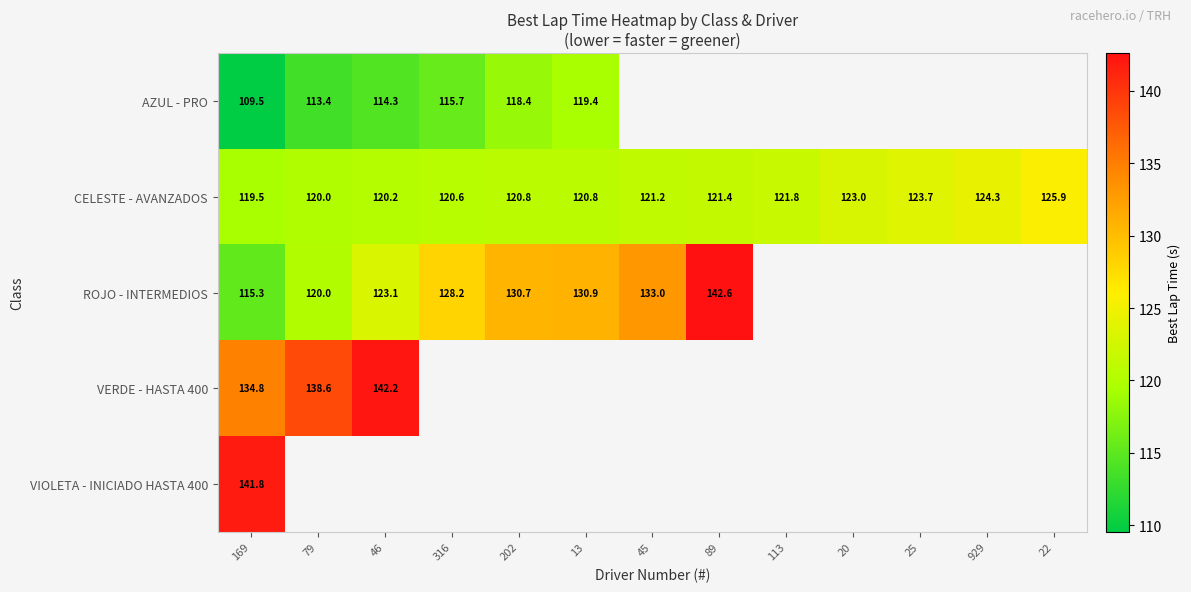

Where is ROJO - INTERMEDIOS nearest to the value 128?

316